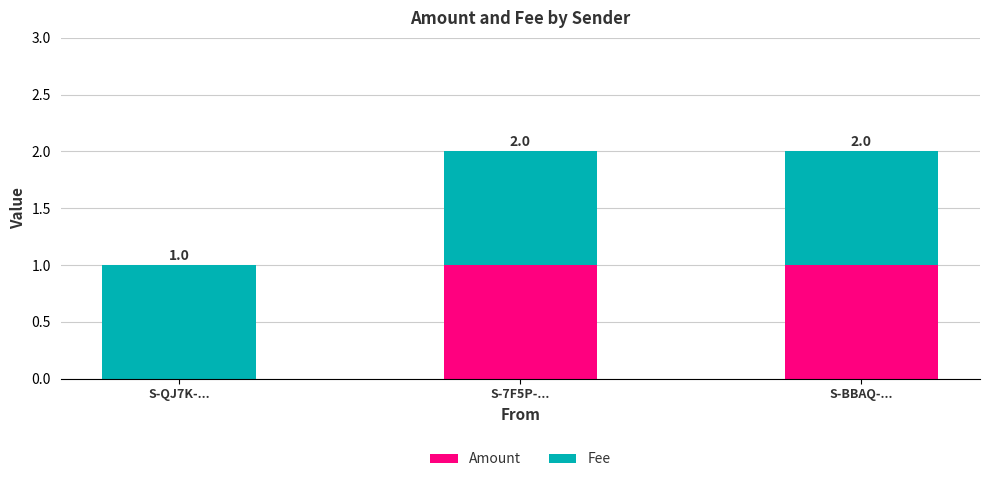

Are the bars horizontal?

No